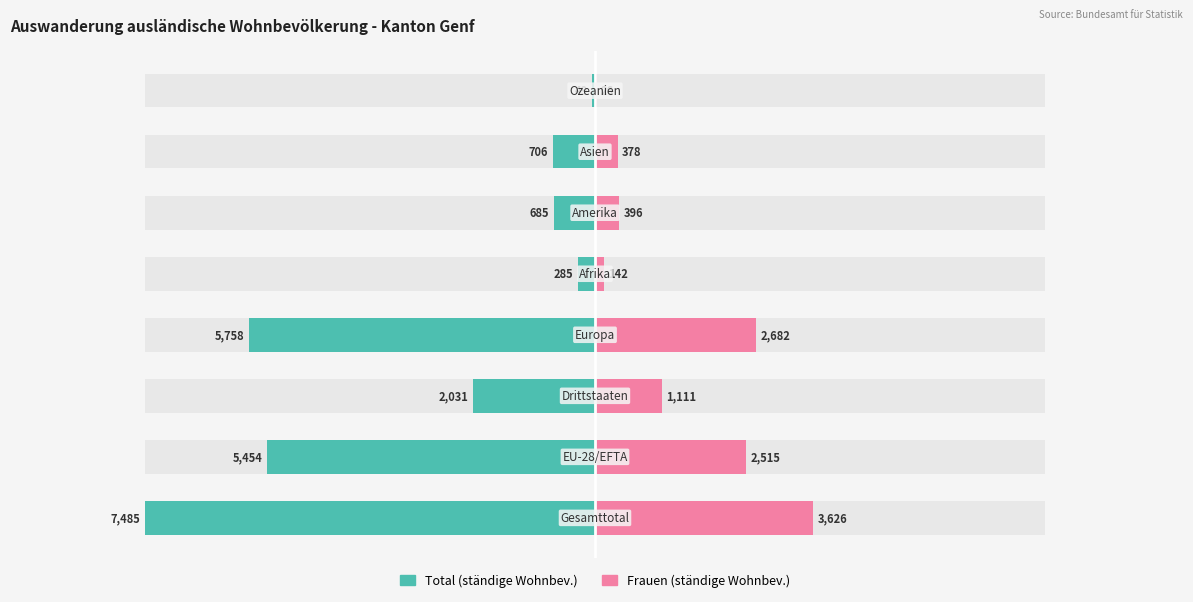

What is the maximum value for Frauen?

3626